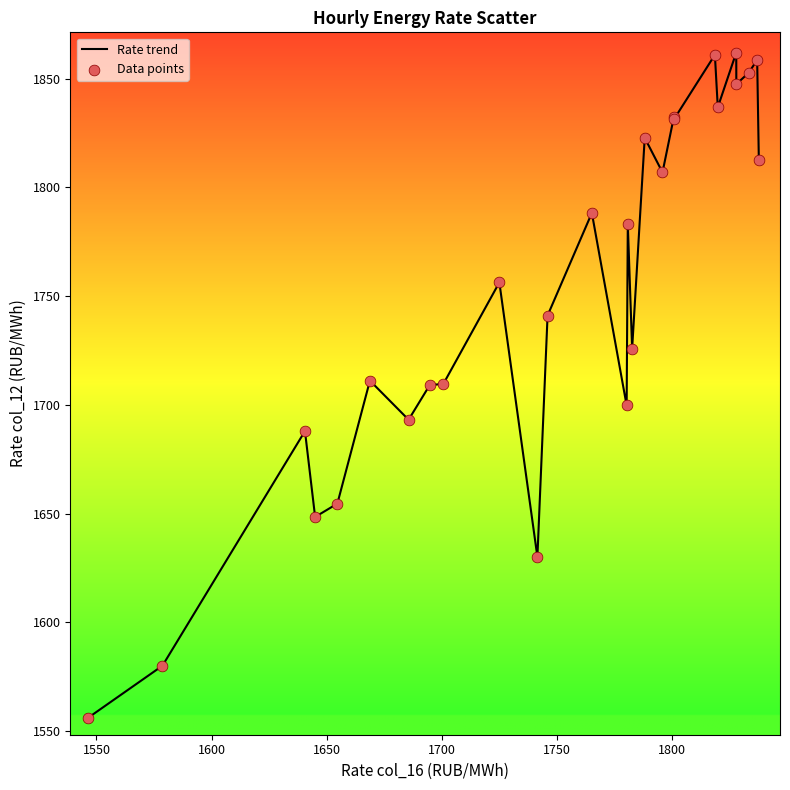

What is the greatest value displayed?

1862.0